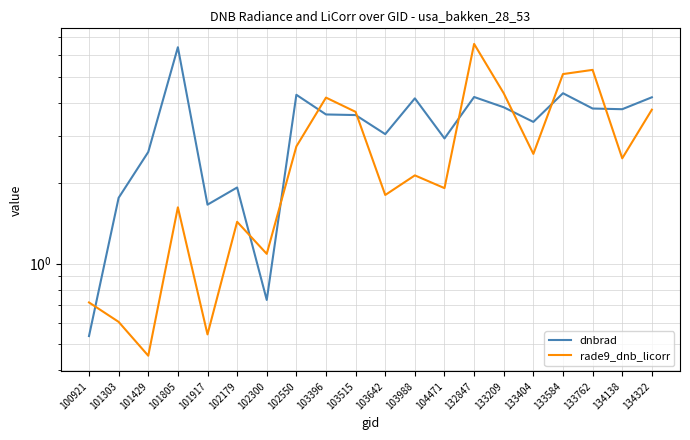

Where is dnbrad nearest to the value 3?

103642